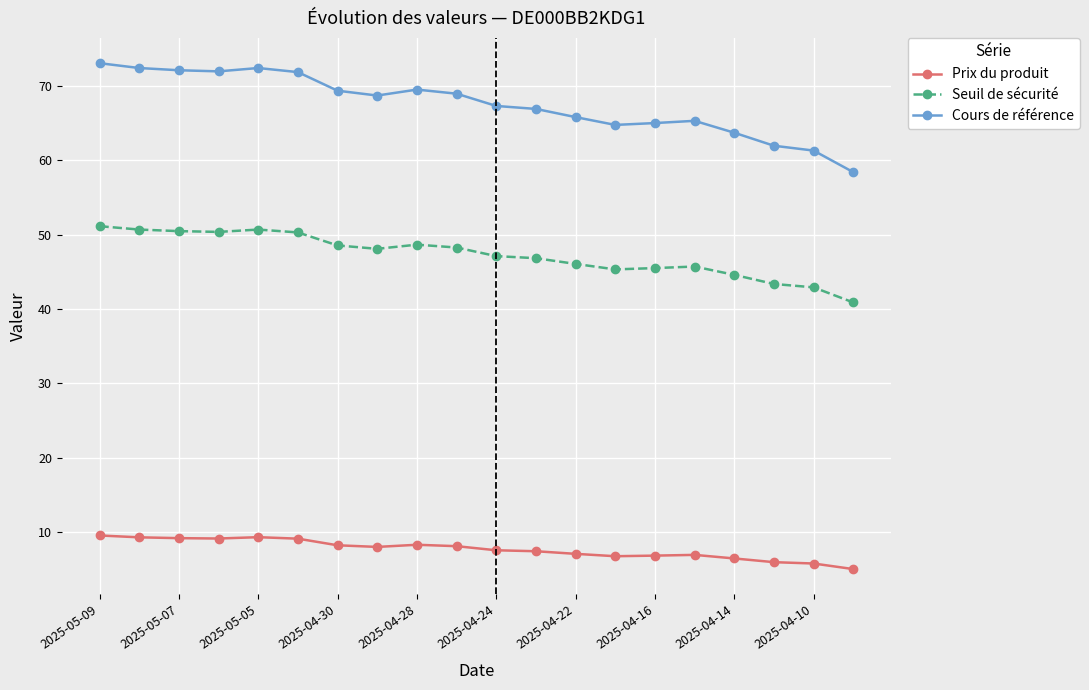

True or false: Cours de référence has more than 1 points higher than both neighbors.

True